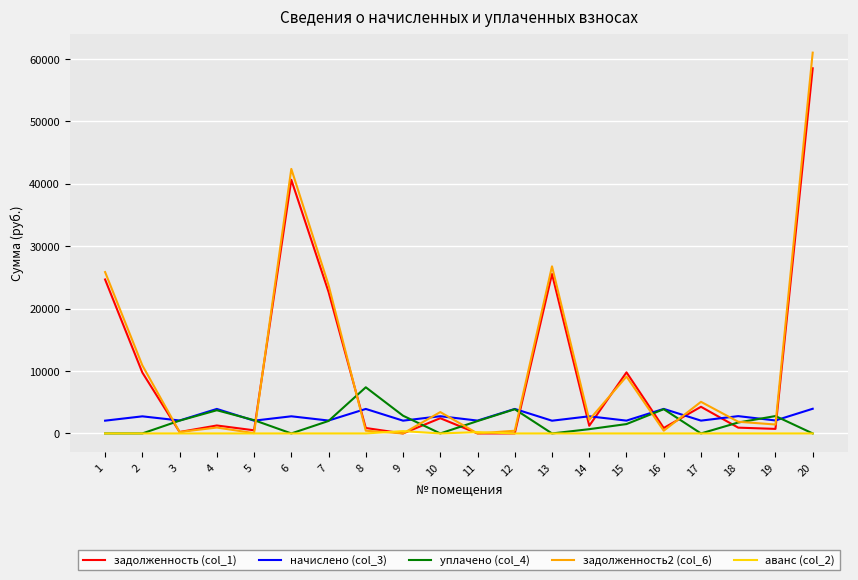

How many interior local peaks does the задолженность (col_1) series have?

6